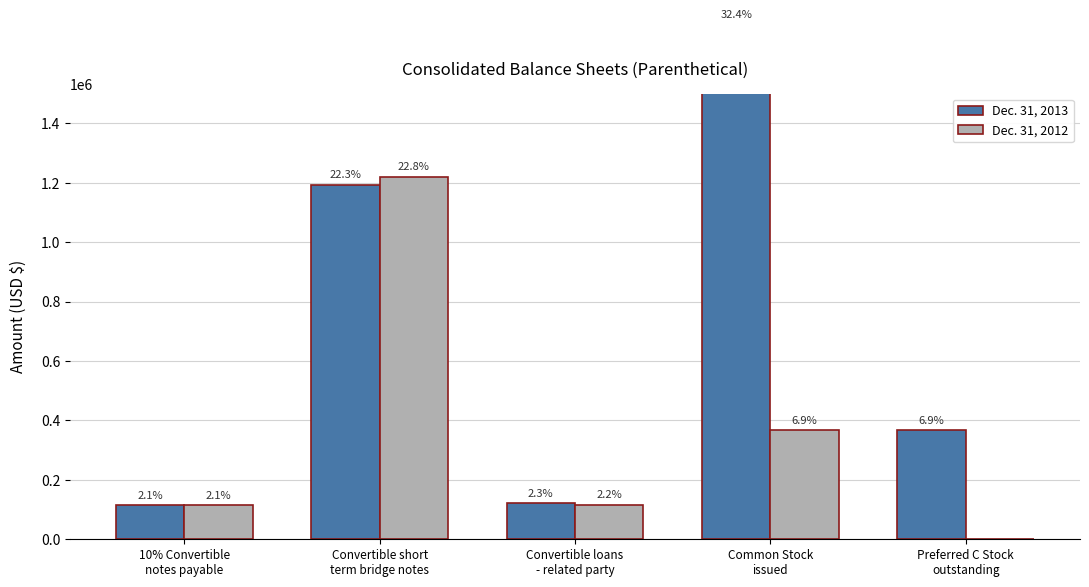

Rank the series at Convertible short
term bridge notes from highest to lowest value.

Dec. 31, 2012, Dec. 31, 2013